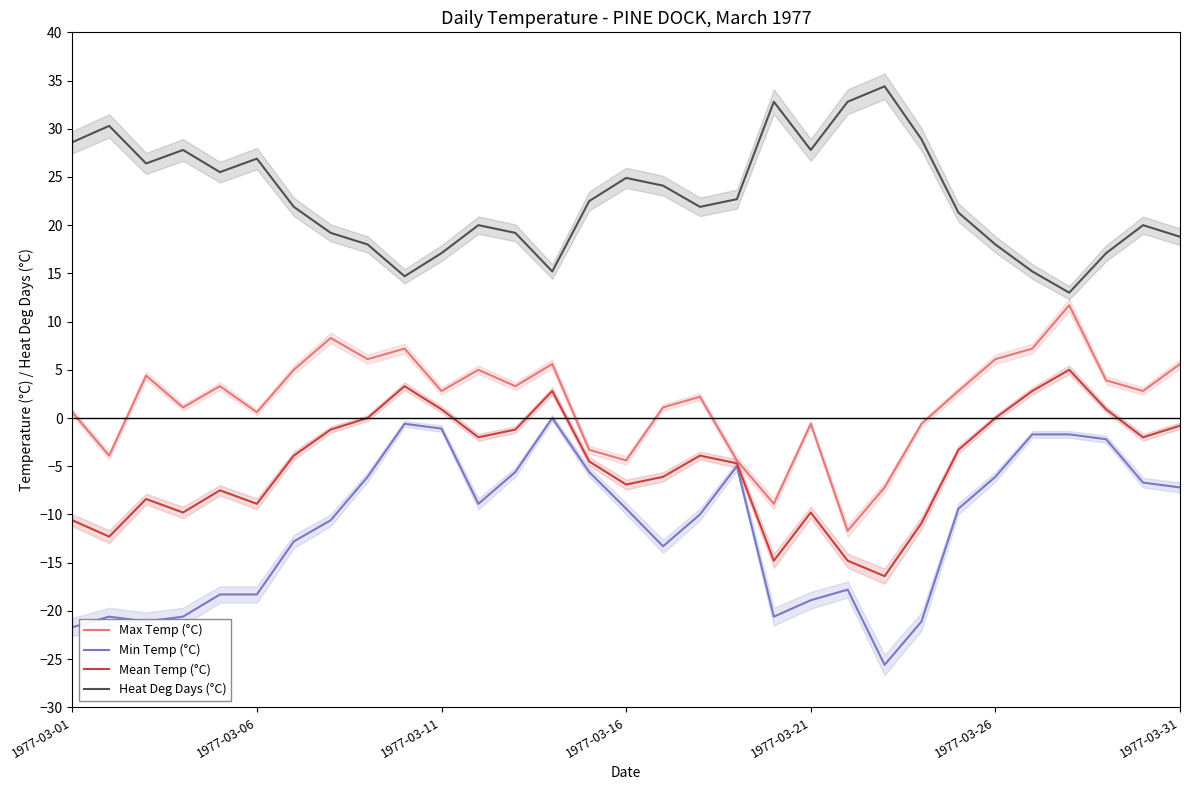

What is the difference between the maximum and minimum values in the Max Temp (°C) series?

23.4